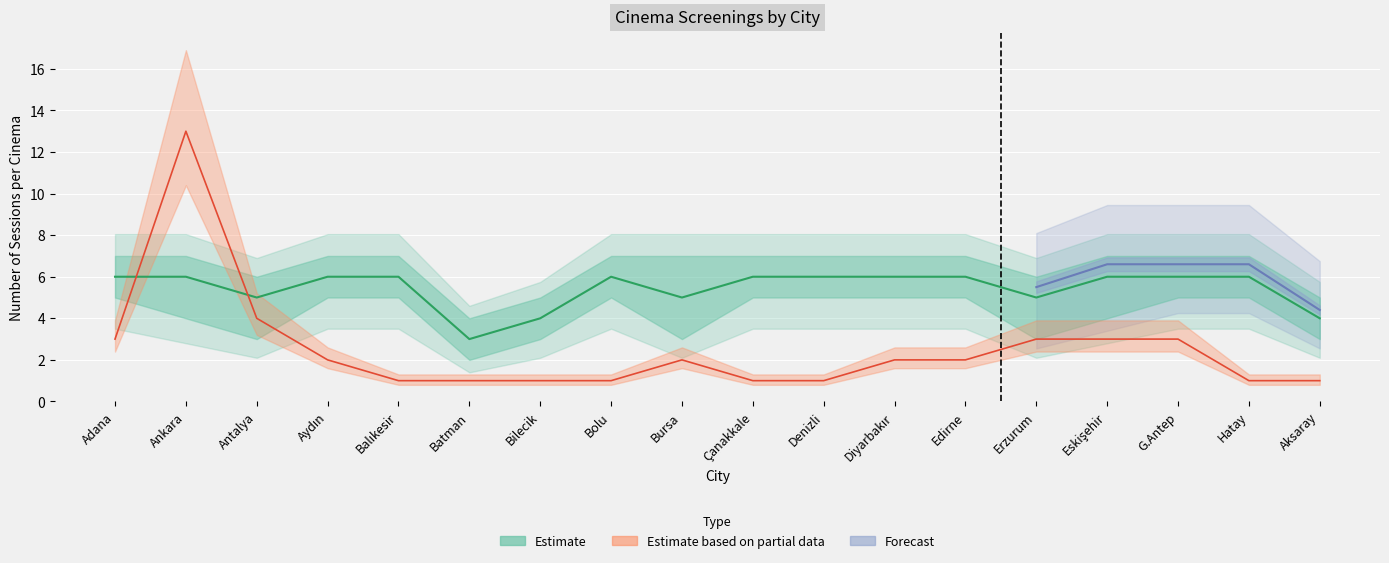

Is this an area chart (filled region under the line)?

No